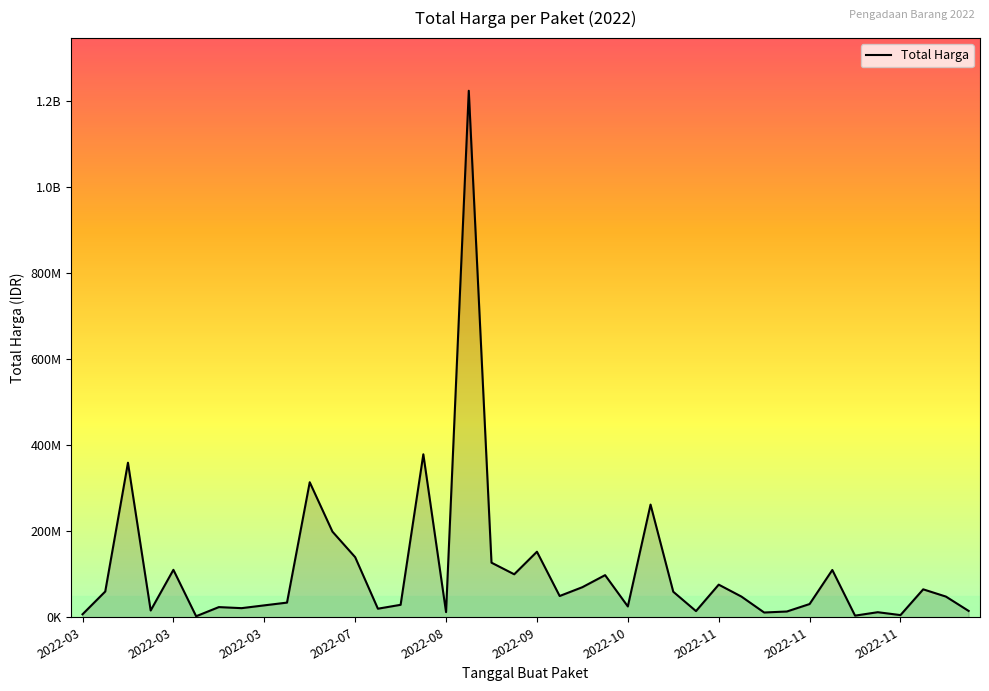

What is the minimum value shown in the chart?

2395750